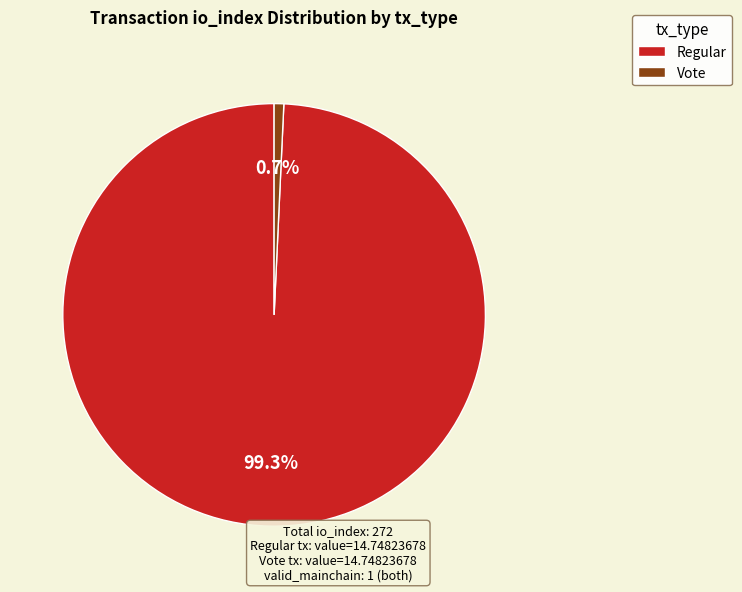

Which slice is the largest?

Regular